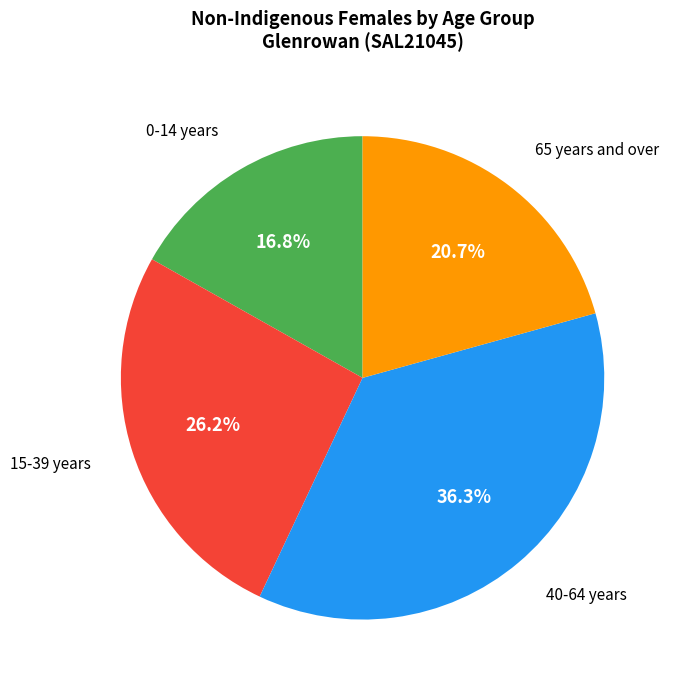

Is there any slice that represents more than half of the pie?

No